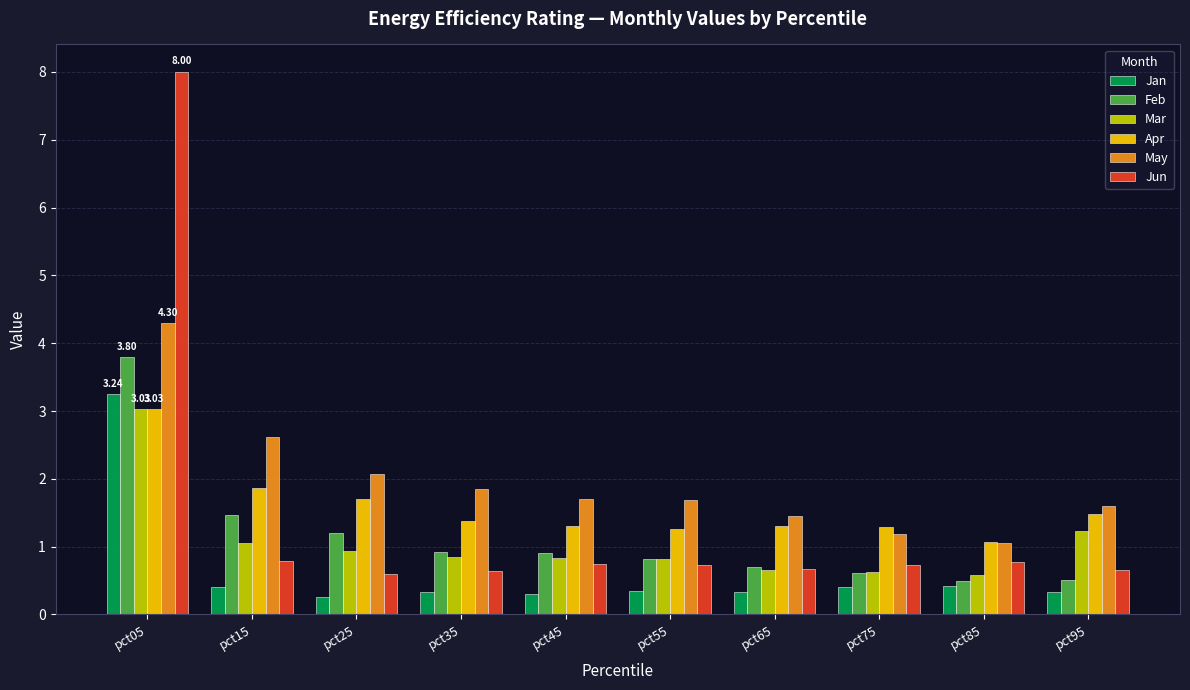

How many series are shown in this chart?

6